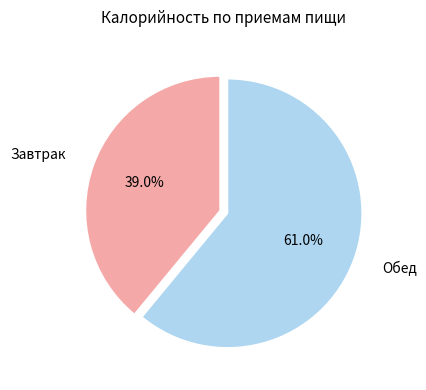

To the nearest percent, what is the difference between the Завтрак and Обед slice percentages?

22%